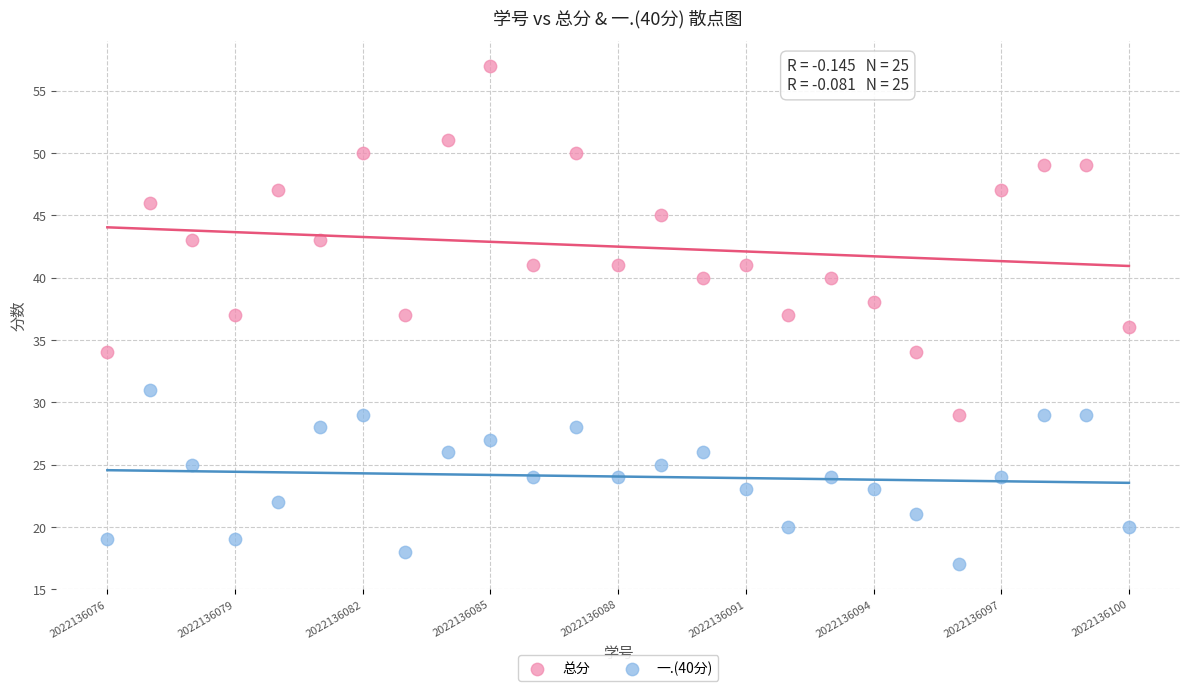

Across all data points, what is the range of Y values (max minus min)?

40